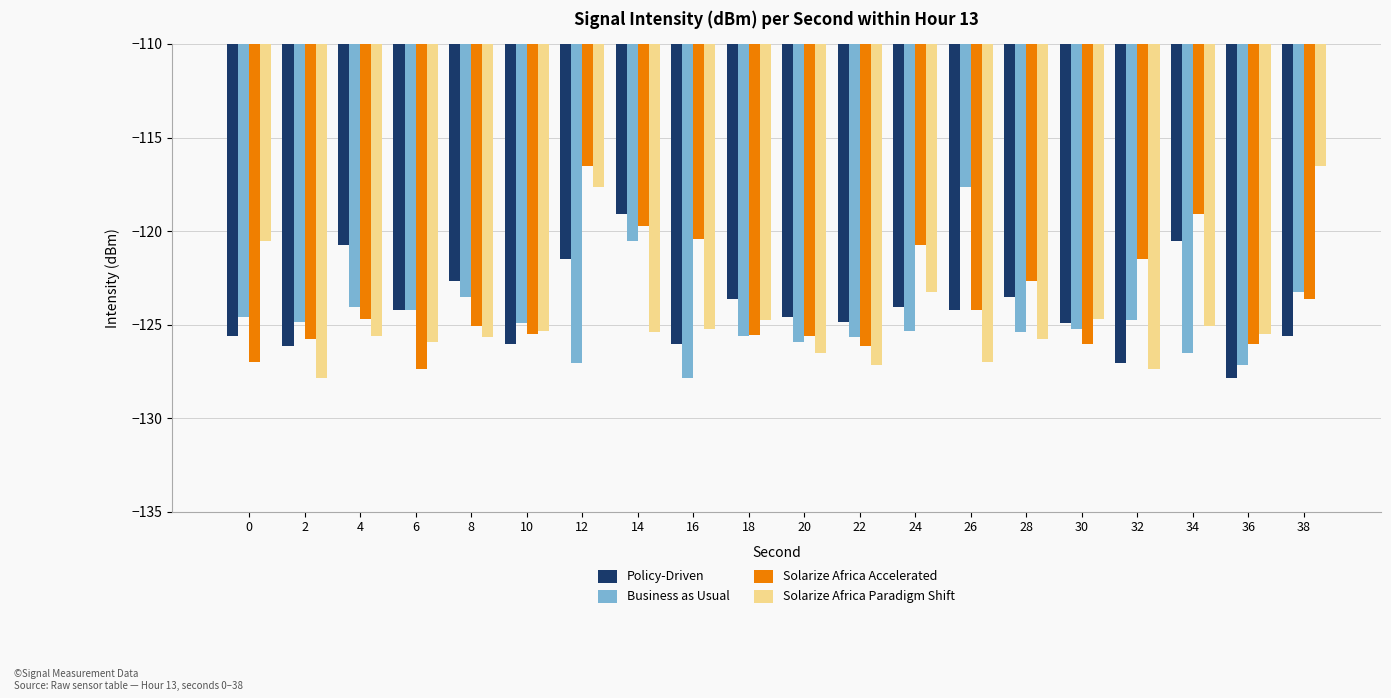

How many distinct data groups are displayed?

4